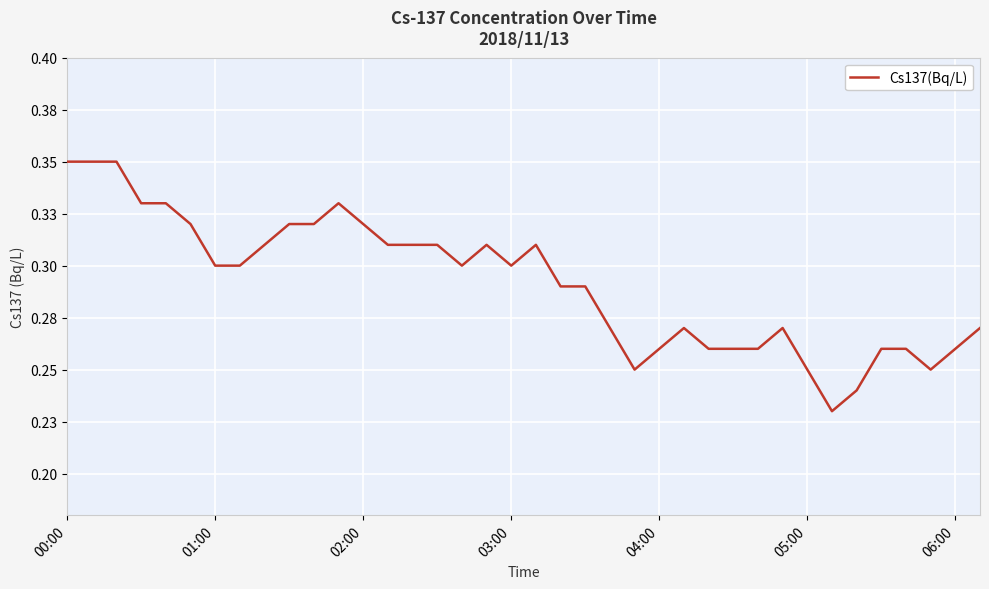

At which category does the chart reach its peak across all series?

00:00